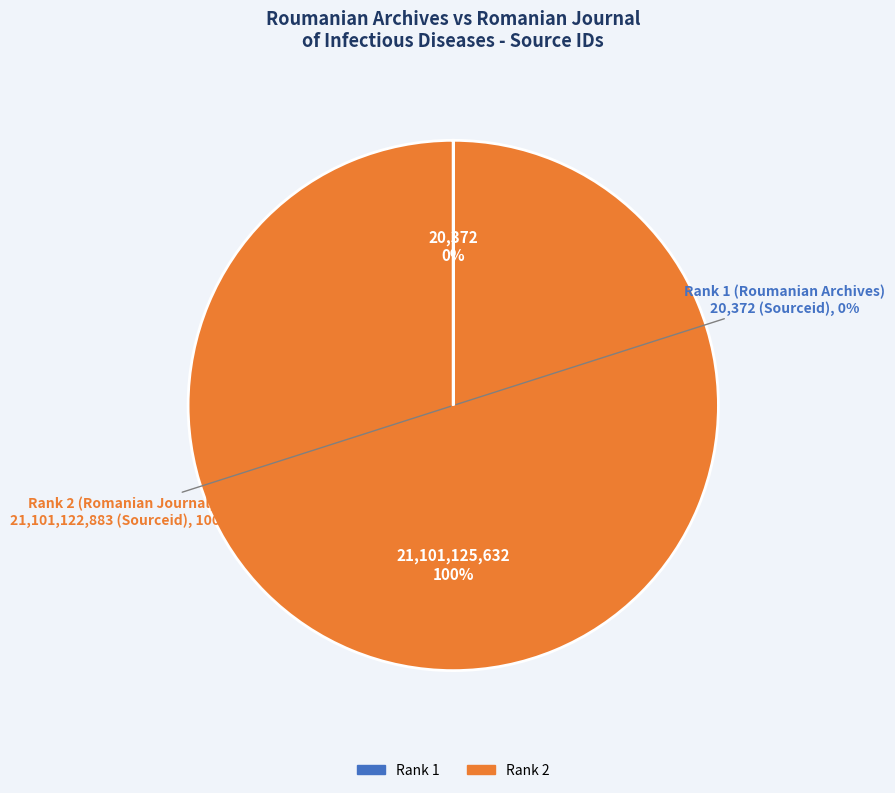

To the nearest percent, what portion does Rank 2 (Sourceid: 21101122883) represent?

100%